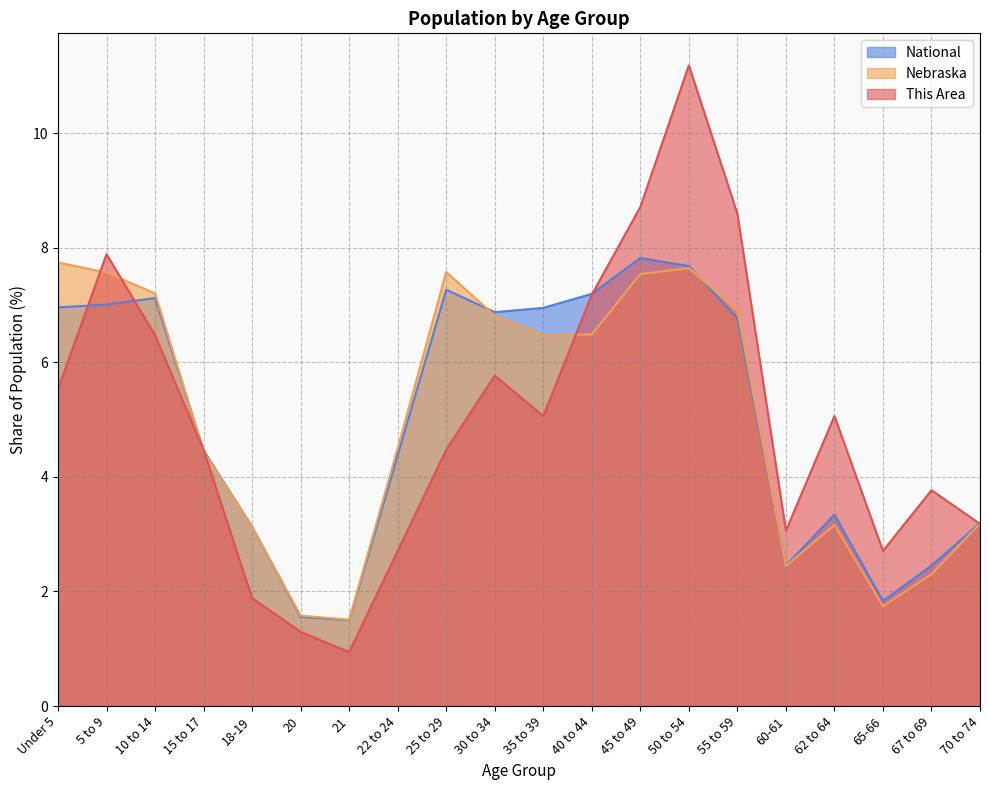

Where does the Nebraska series first go above 6?

Under 5